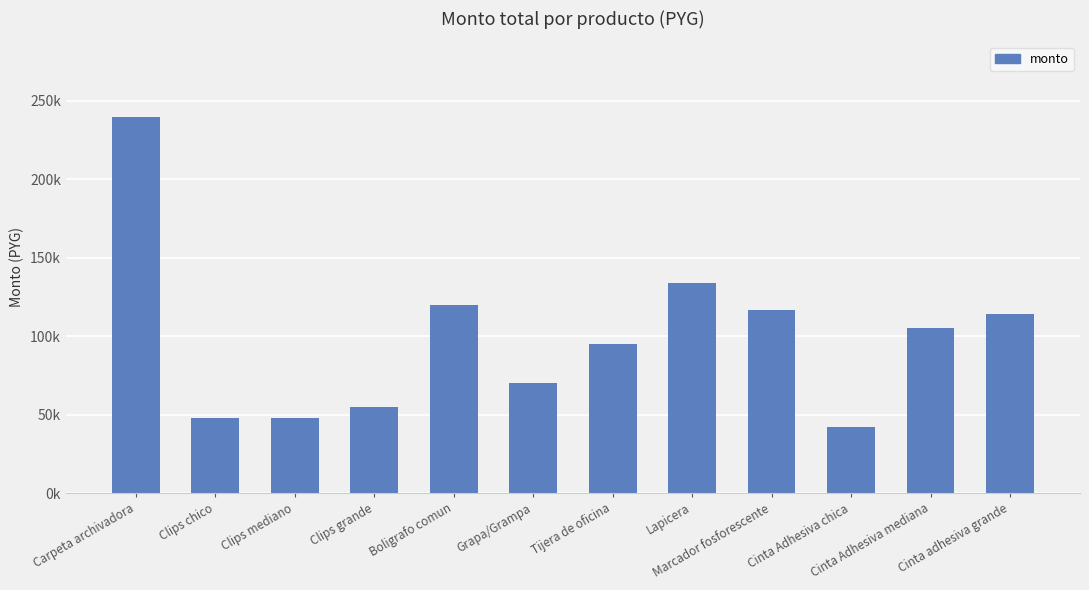

Are the bars horizontal?

No